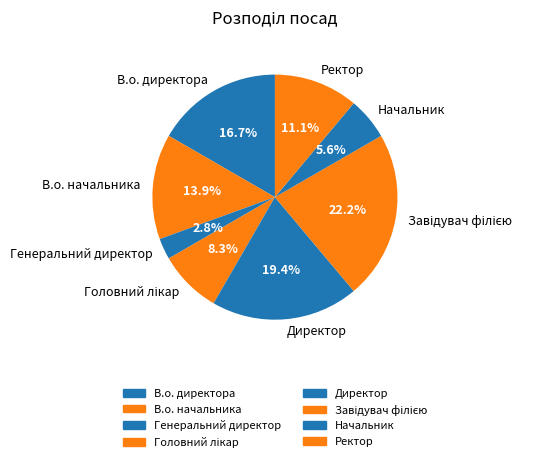

To the nearest percent, what is the difference between the largest and smallest slice percentages?

19%